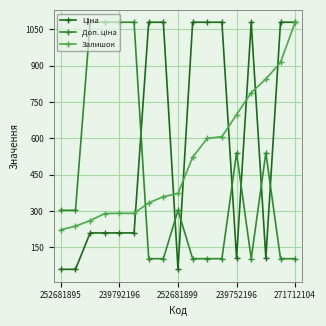

What is the smallest value displayed?

58.5